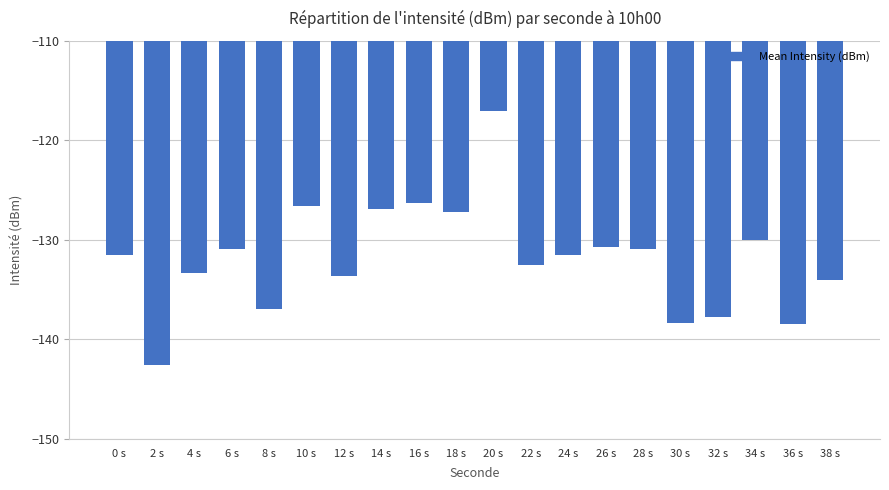

True or false: the data shows -126.6 at 10 s.

True